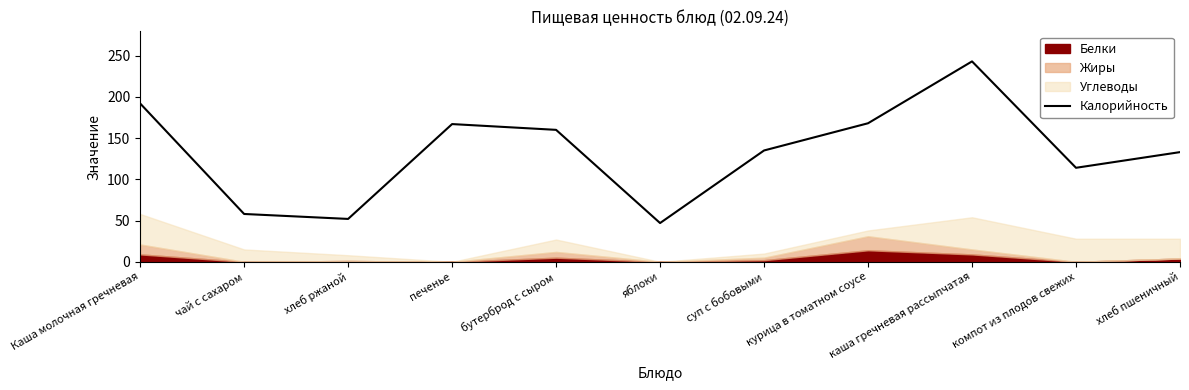

How many interior local valleys (lower than both neighbors) does the data have?

3